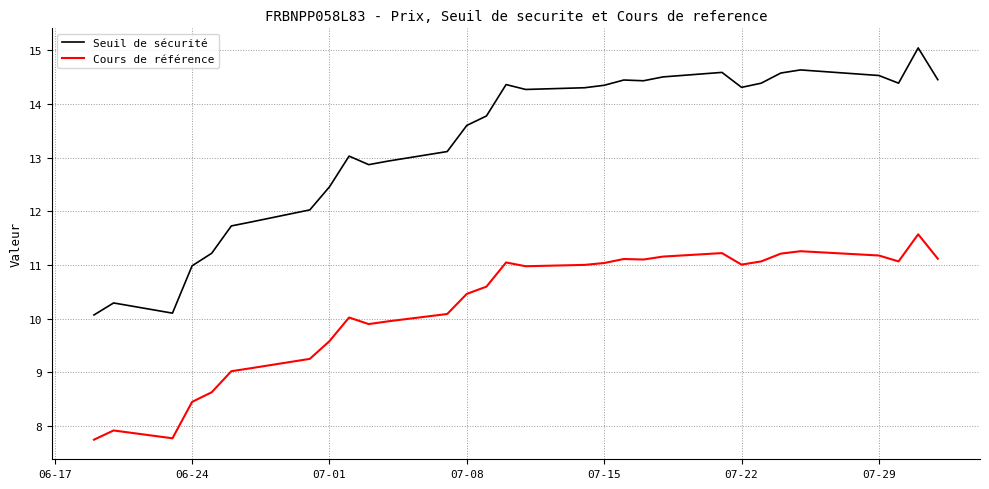

True or false: Seuil de sécurité and Cours de référence cross at least once.

False